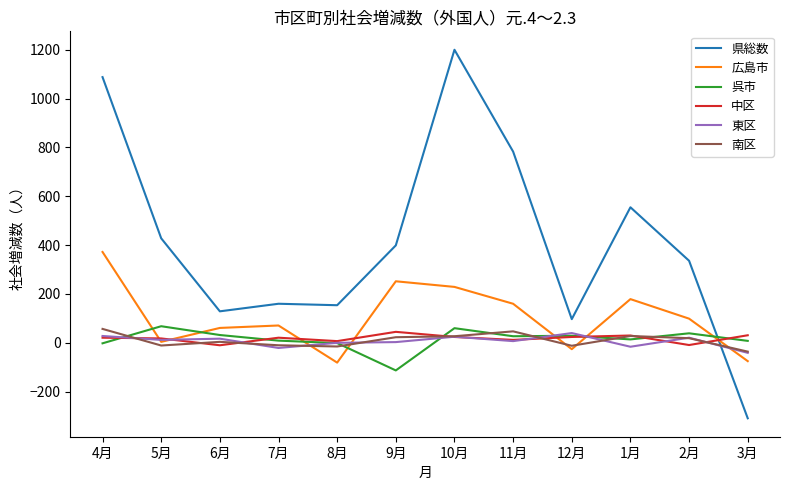

What is the smallest value displayed?

-309